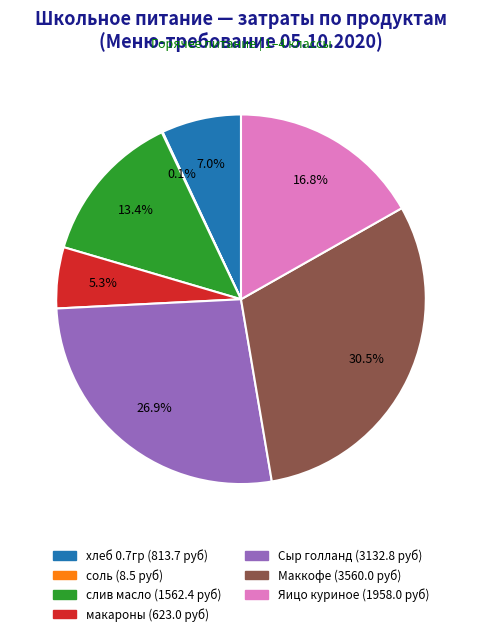

To the nearest percent, what portion does Сыр голланд represent?

27%